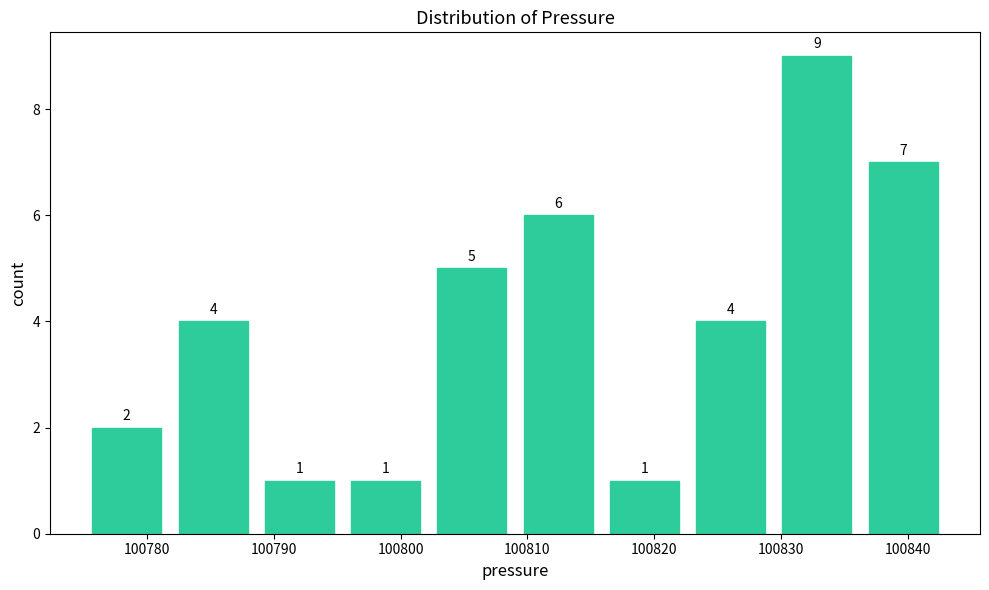

Over which range of the x-axis is the bar tallest?

100829 to 100836